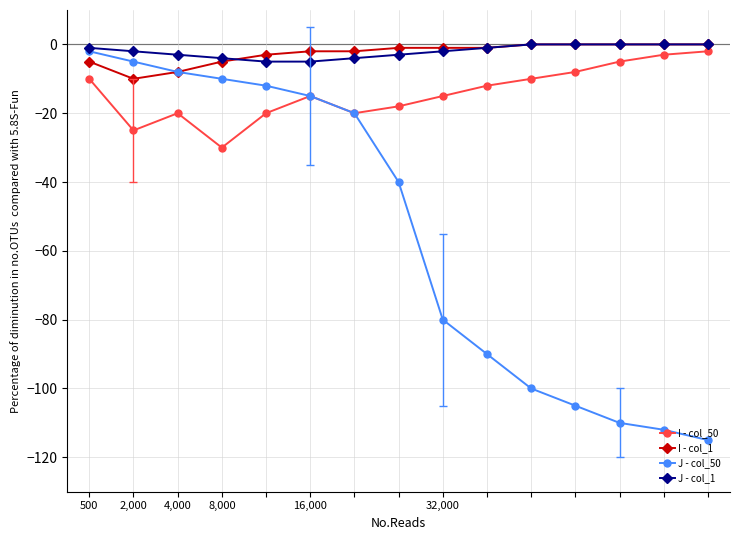

Count the number of categories in the chart.

15